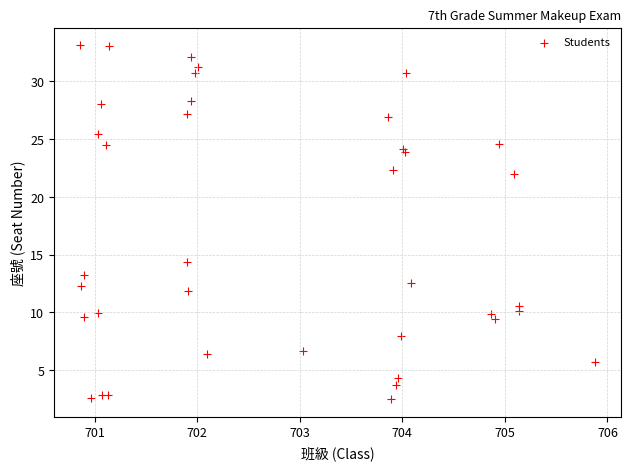

What Y value in the scatter plot is closest to 17?

14.3